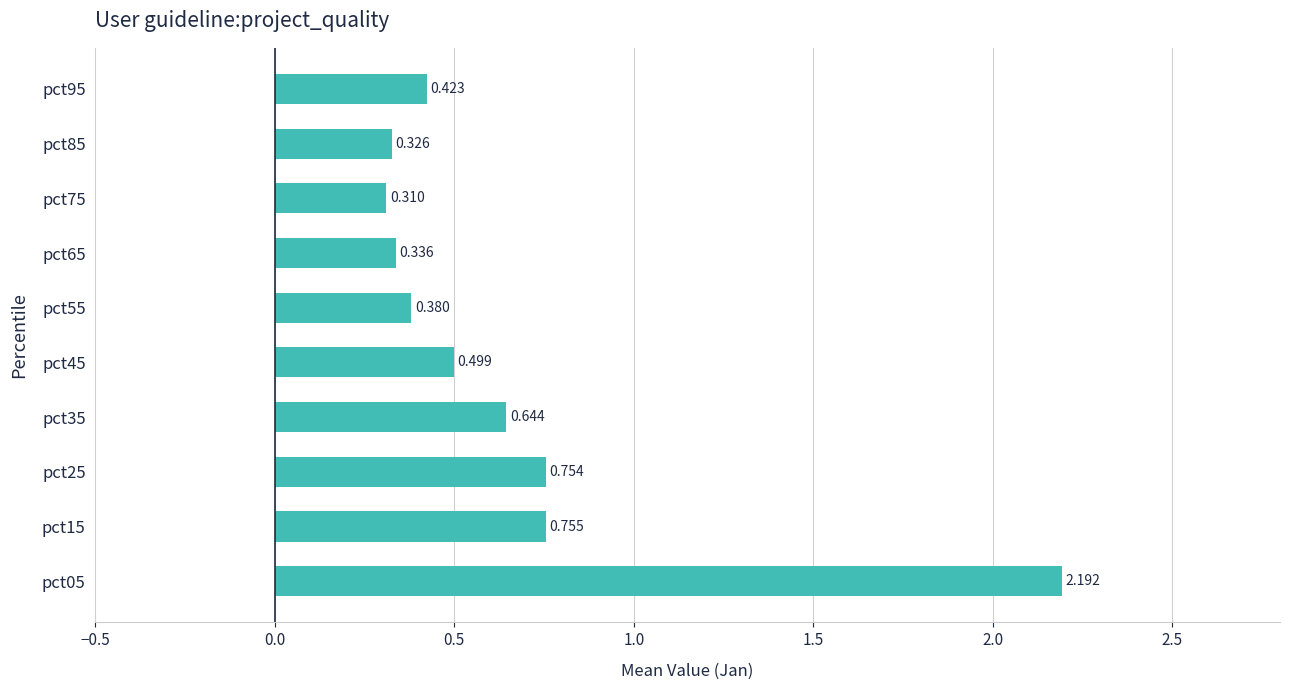

Does the chart contain stacked bars?

No